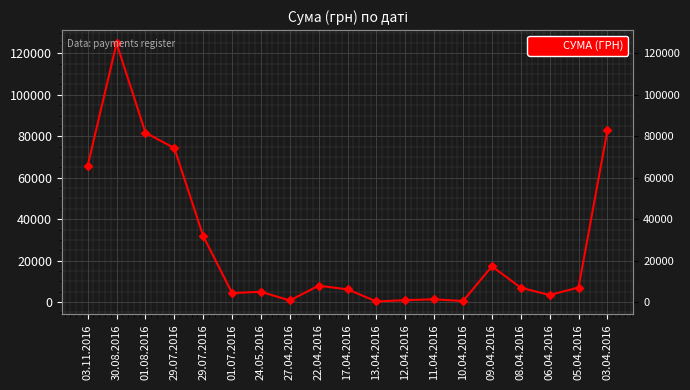

What is the average value?

27523.1